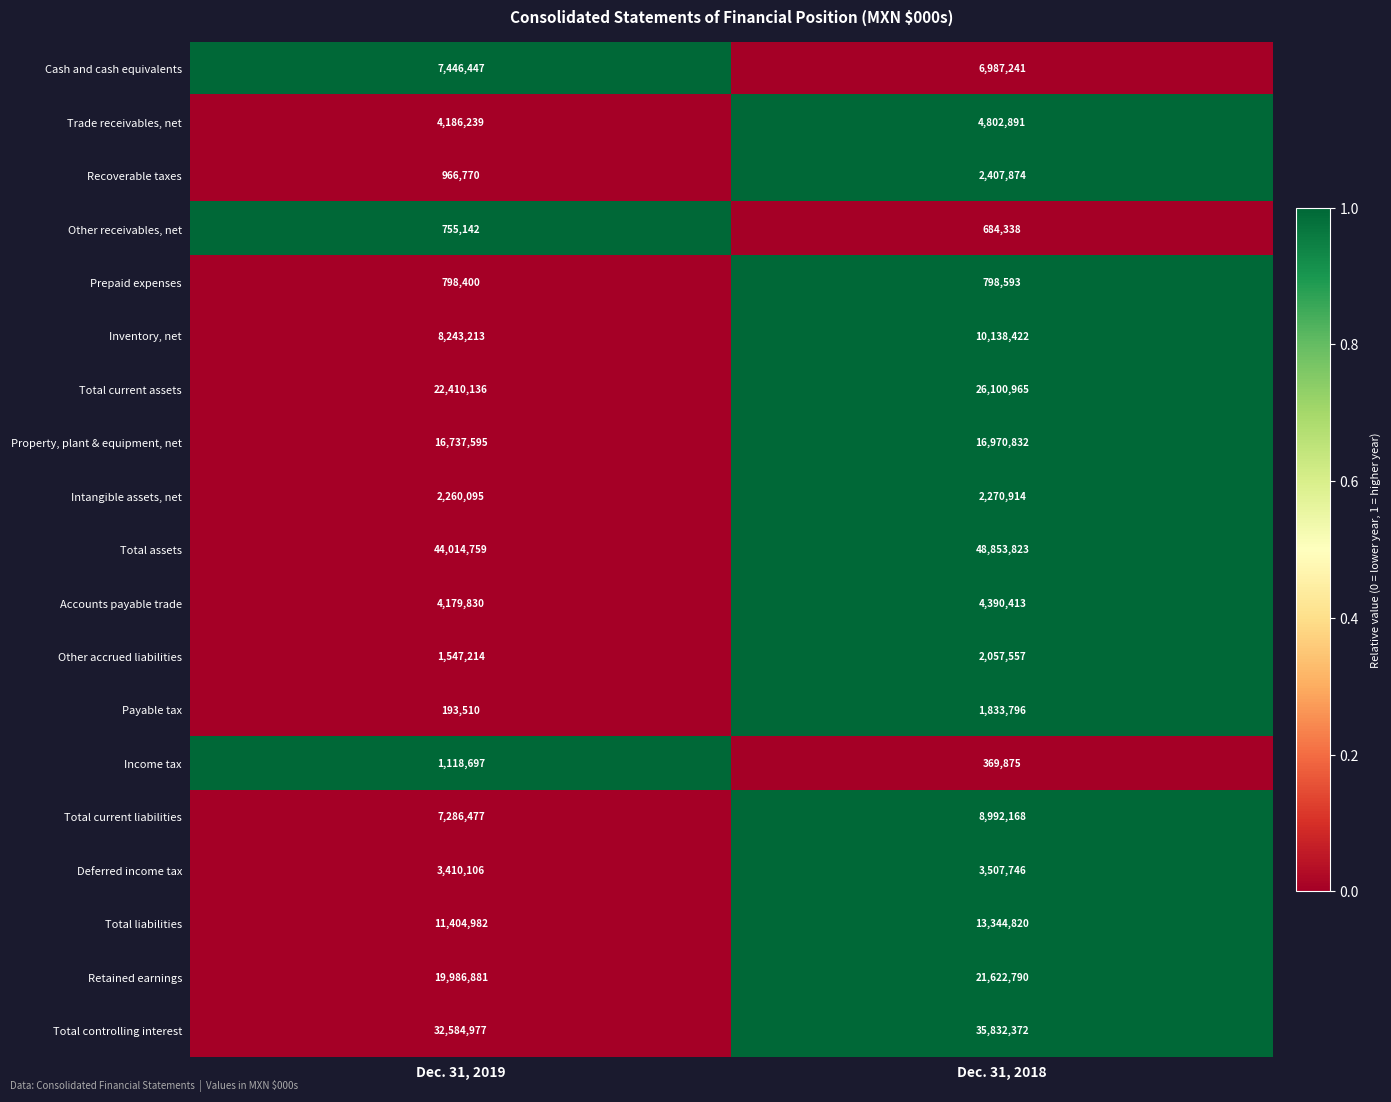

How many data points in Accounts payable trade are less than 4390413?

1